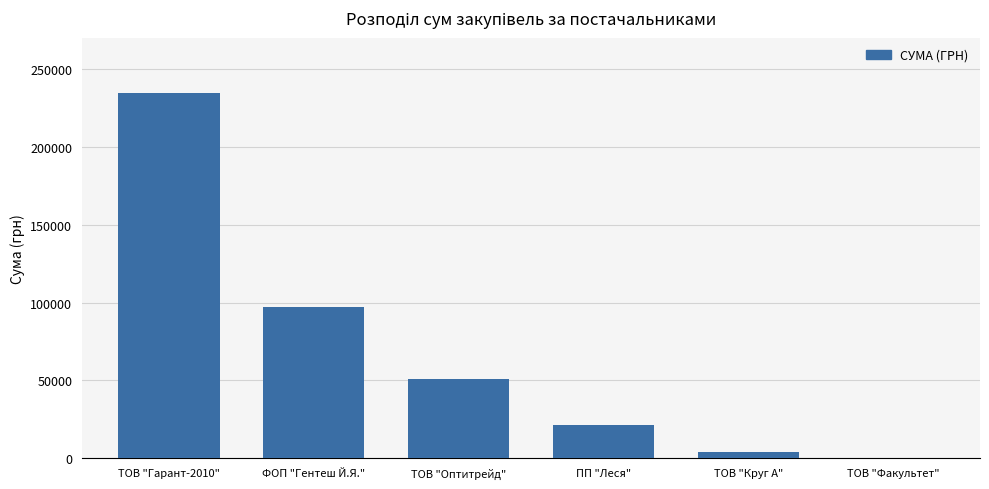

Are the bars horizontal?

No